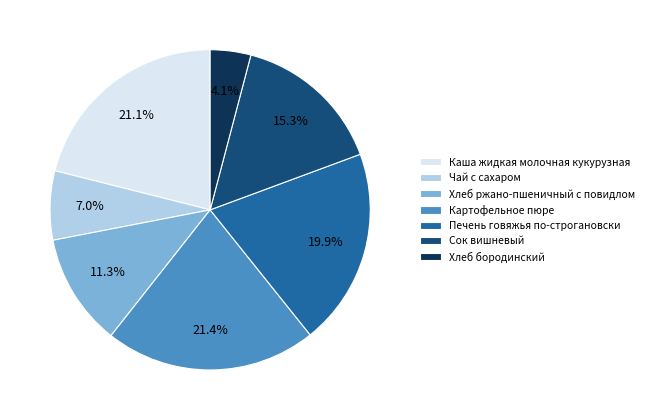

What is the ratio of the value at Картофельное пюре to the value at Каша жидкая молочная кукурузная?

1.0